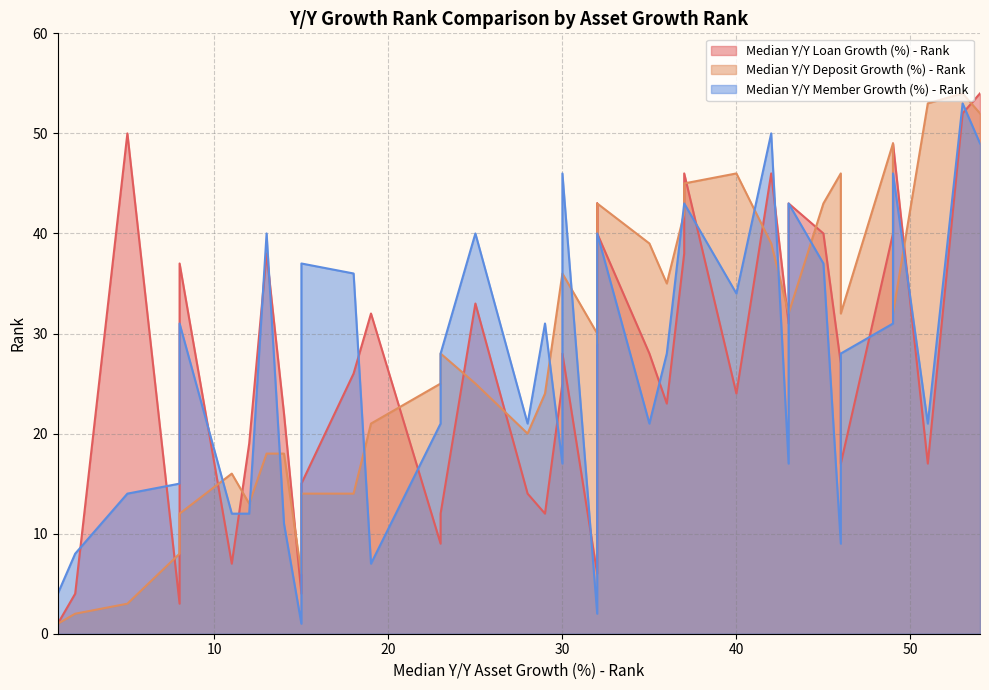

How many lines are shown in the chart?

3